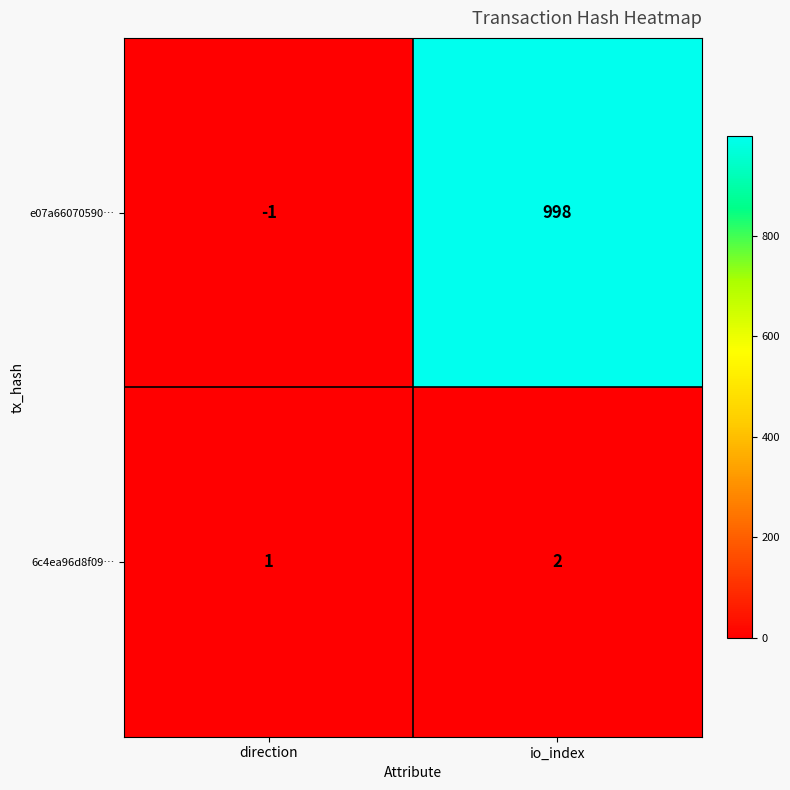

List the series in order of their peak value, lowest first.

6c4ea96d8f09…, e07a66070590…